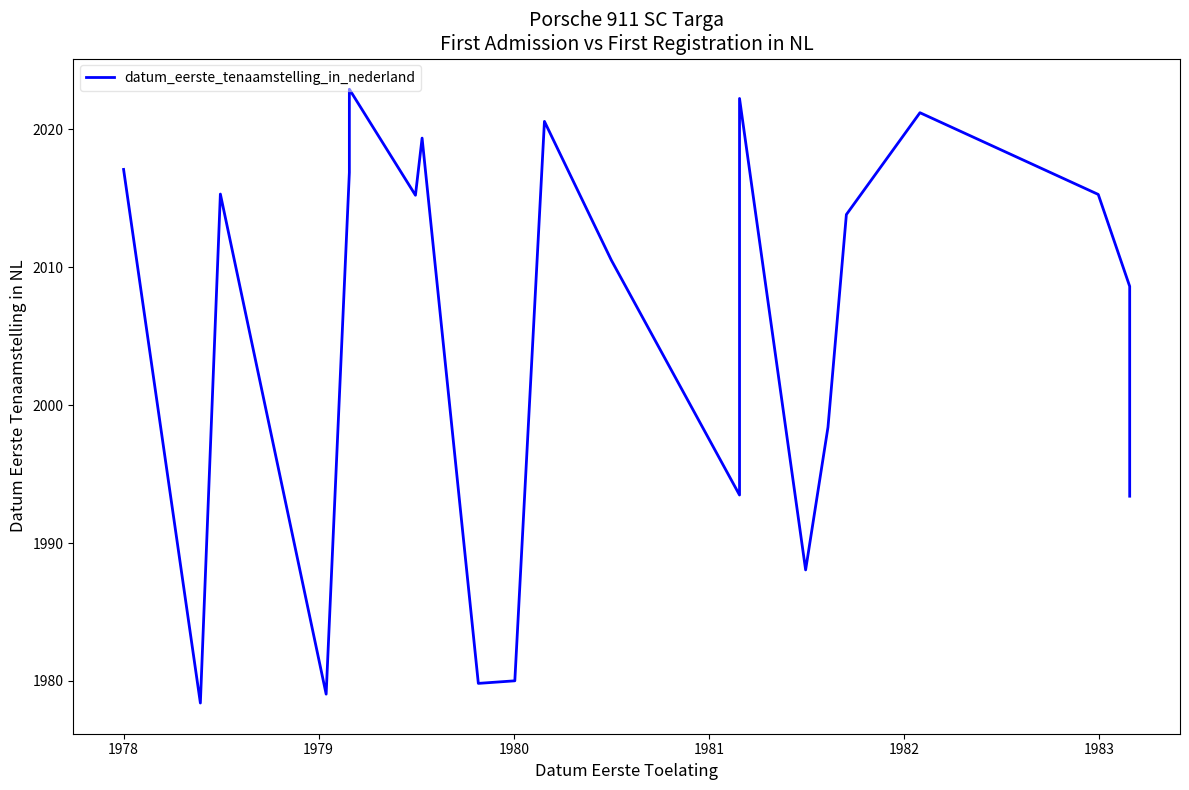

What is the greatest value displayed?

2022.9